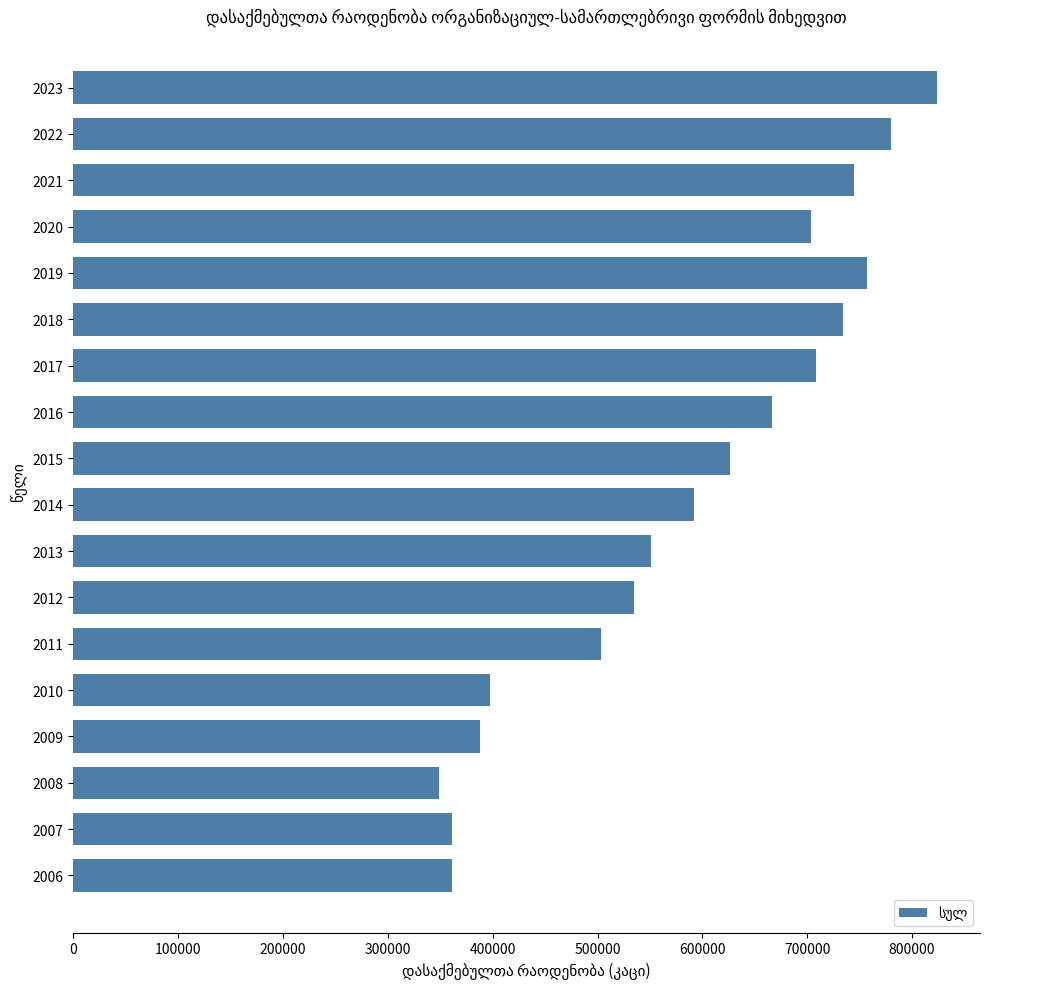

What value does the data have at 2022, to the nearest 100?

779400